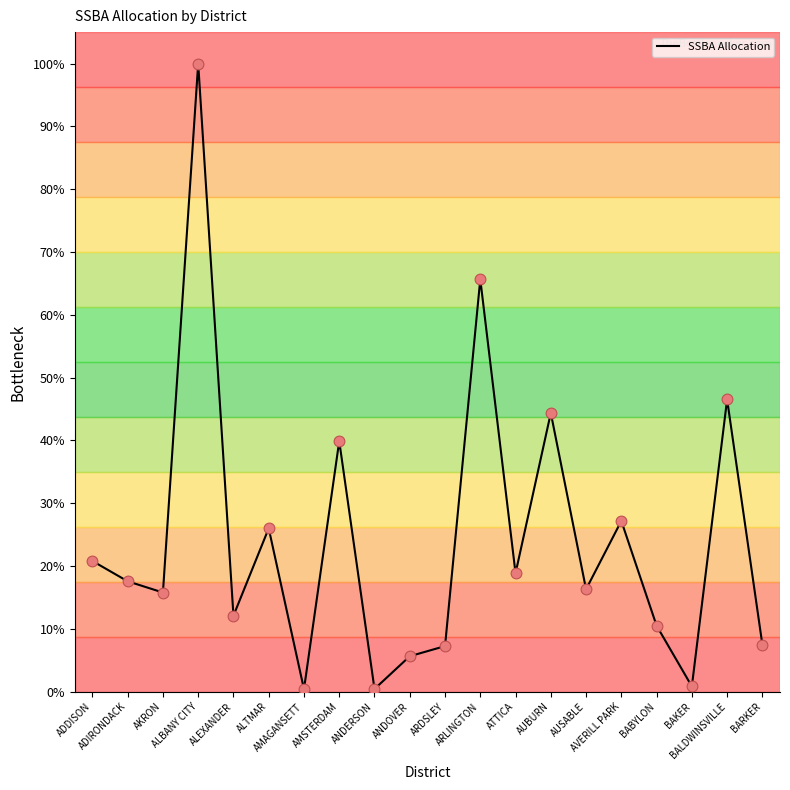

Which has a higher value, BALDWINSVILLE or BABYLON?

BALDWINSVILLE